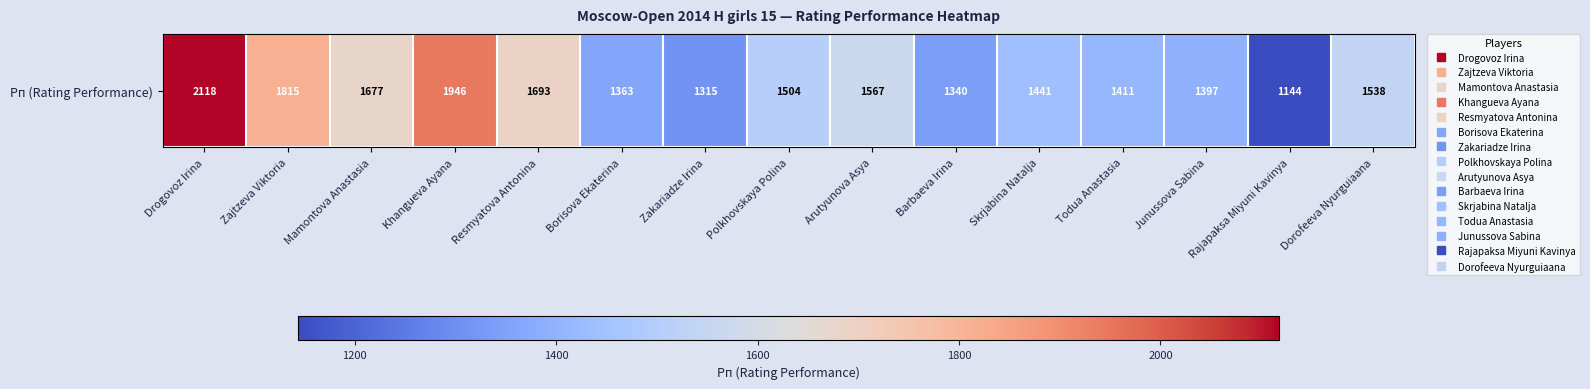

At which category does the chart reach its peak across all series?

Drogovoz Irina